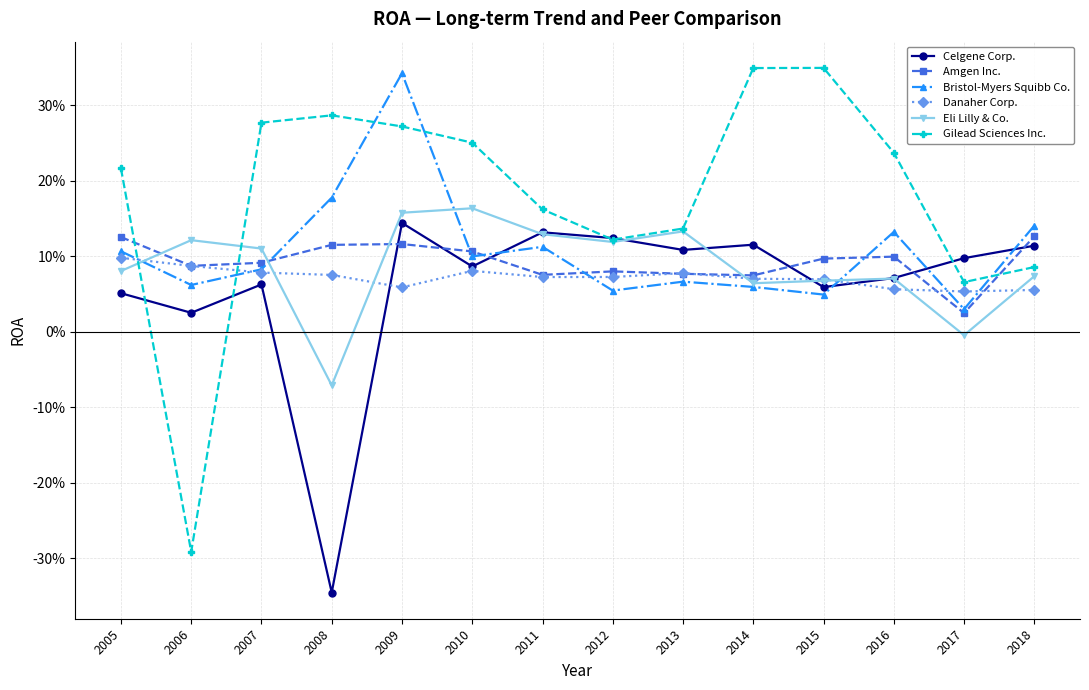

What value does the Danaher Corp. series have at 2012?

0.1